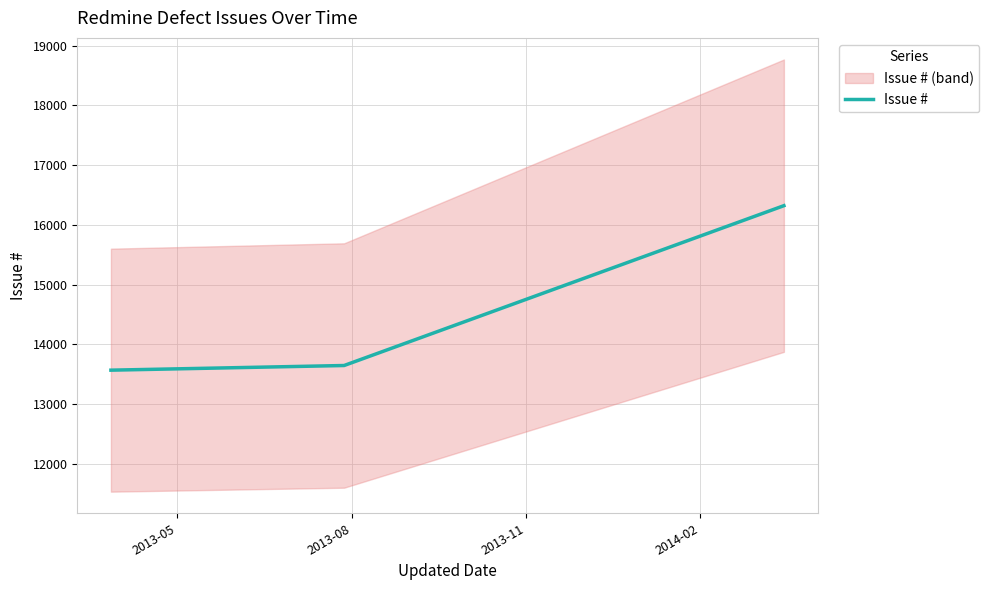

What is the difference between the maximum and minimum values?

2755